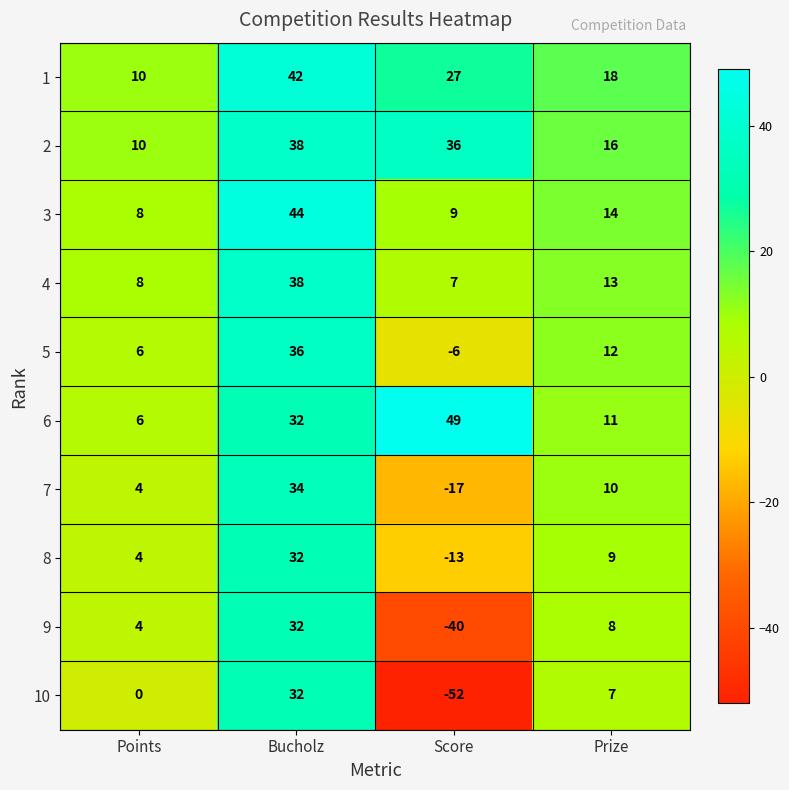

The 5 series shows 20 at Prize. True or false?

False